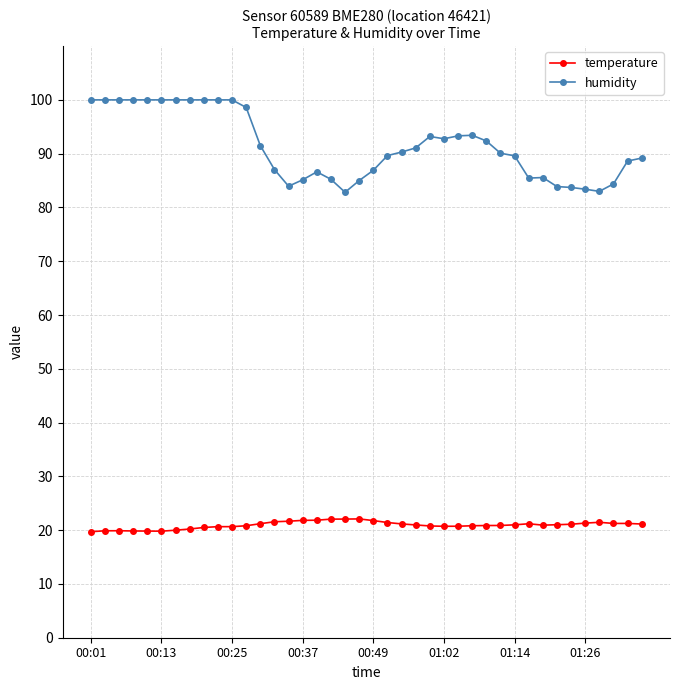

List the series in order of their overall mean, highest first.

humidity, temperature